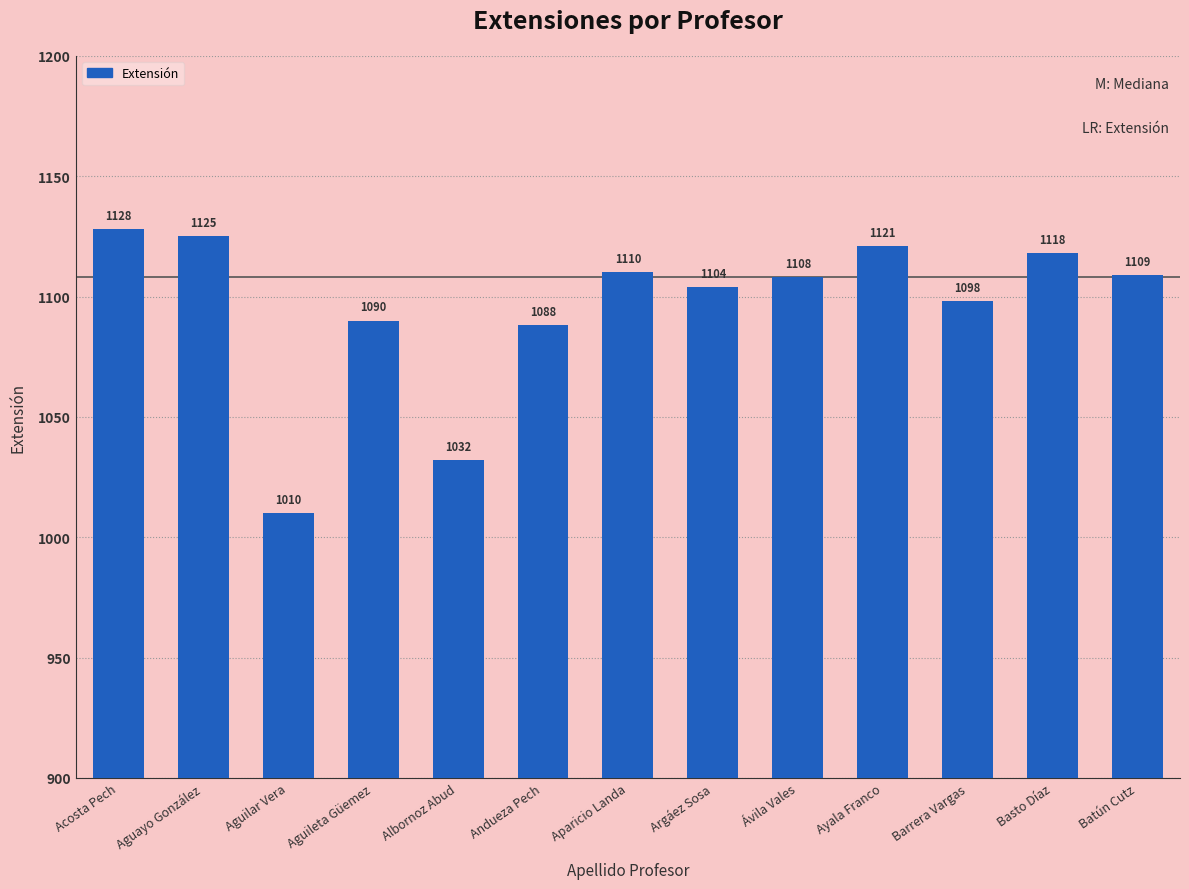

Is it true that the value at Ávila Vales is 302?

False